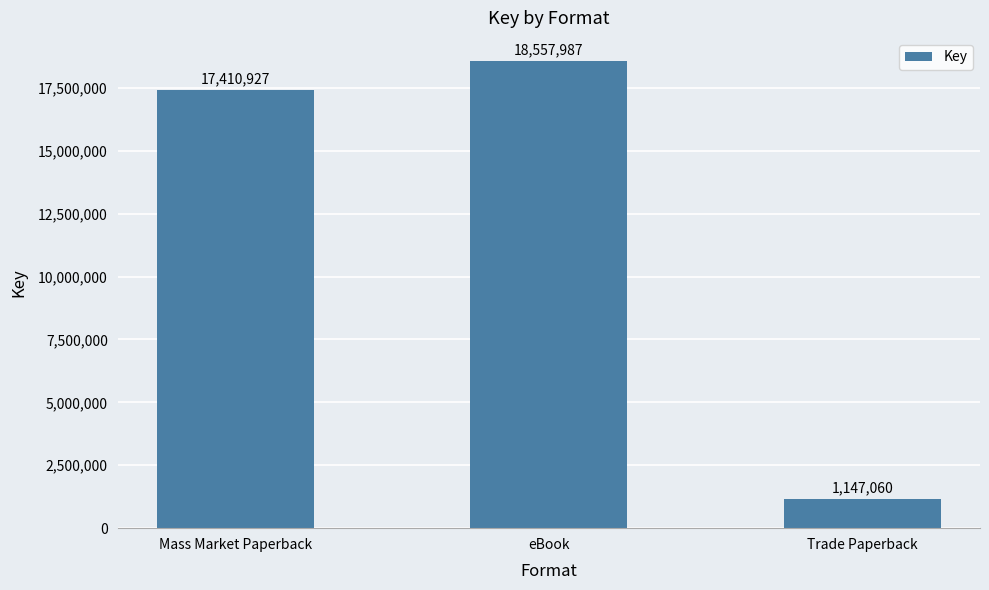

What is the value of the 3rd bar from the left?

1147060